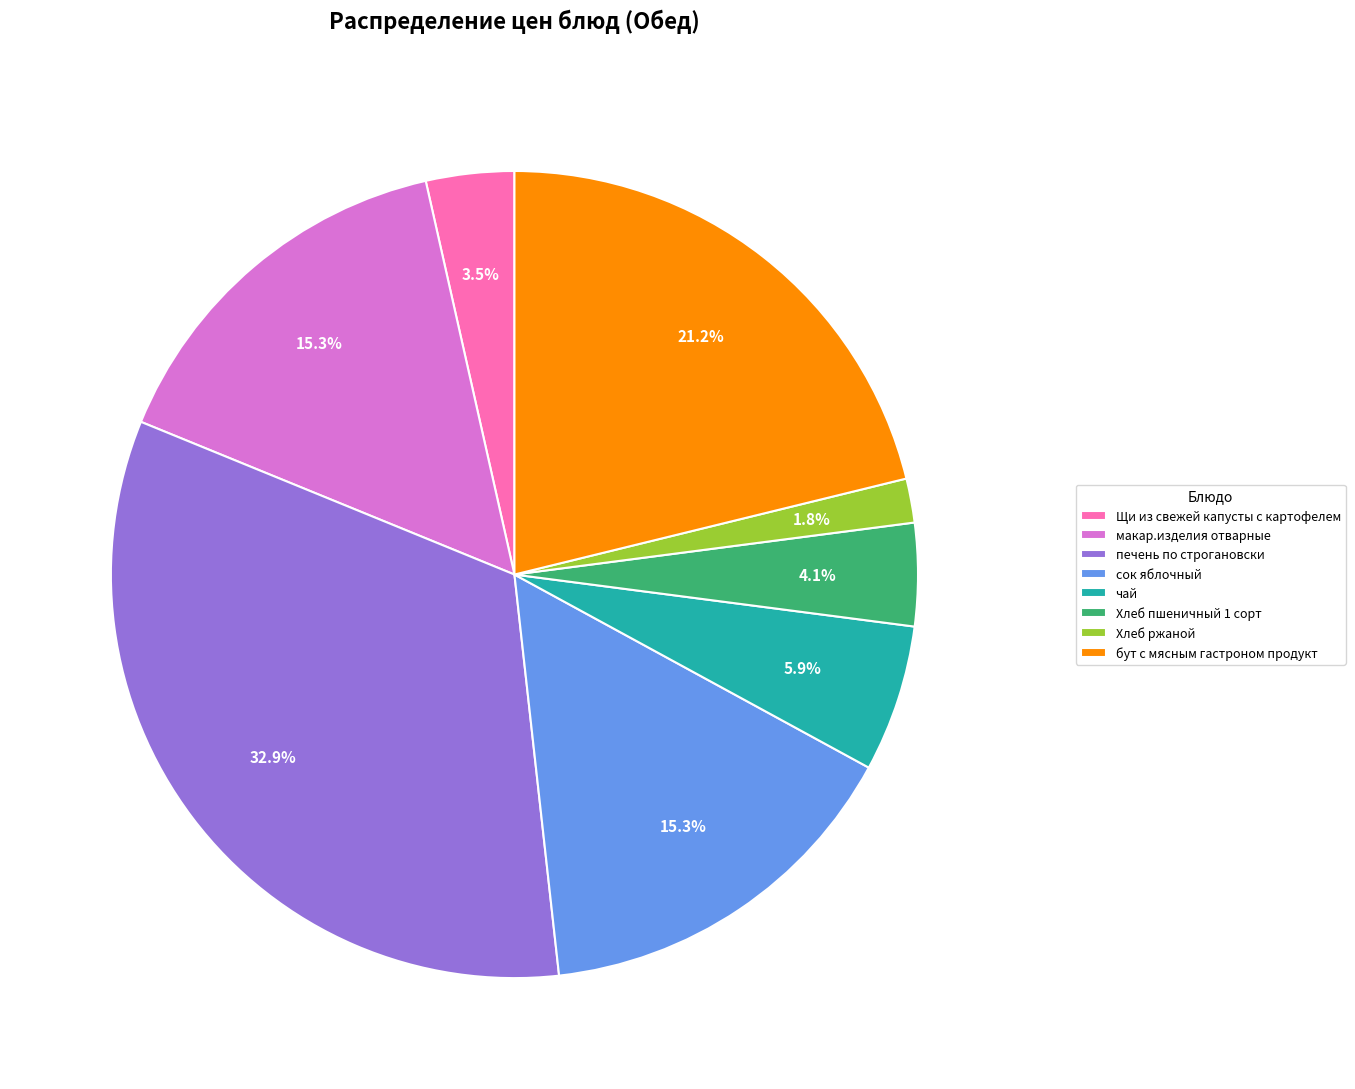

Approximately how many times larger is the value at чай compared to Щи из свежей капусты с картофелем?

1.7